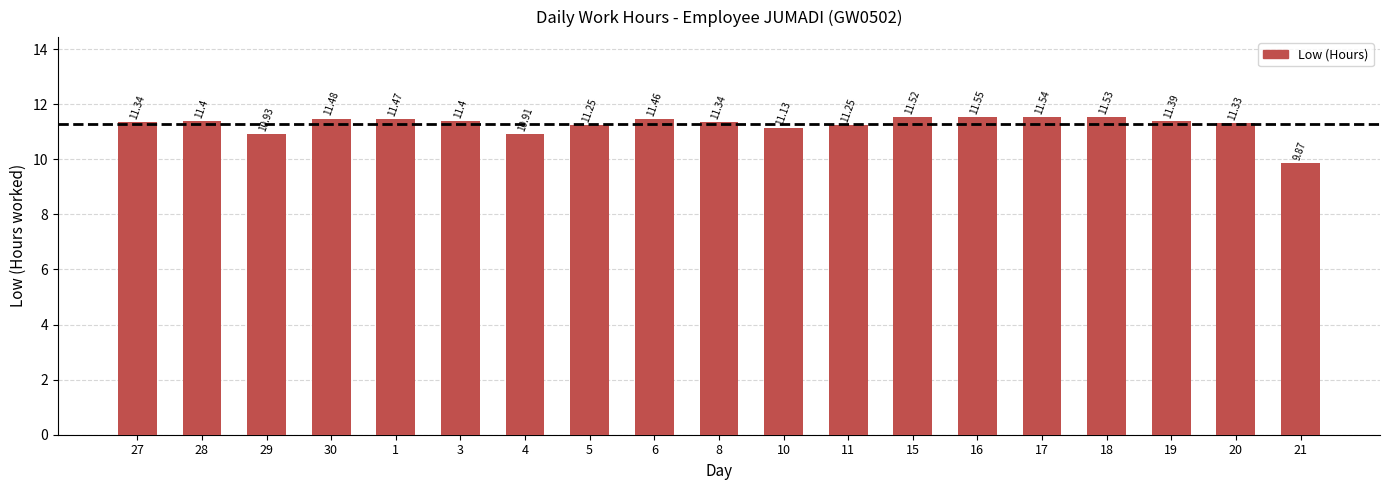

What is the change in value from 10 to 11?

+0.1